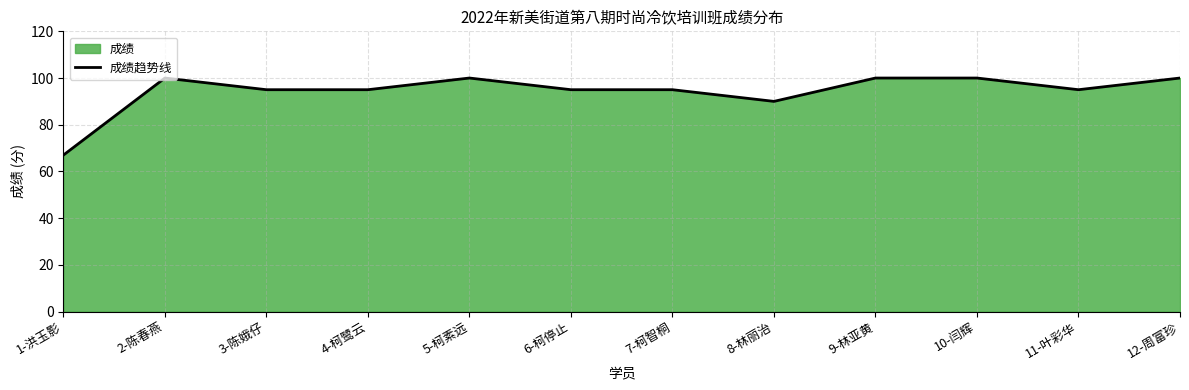

Which has a higher value, 6-柯停止 or 12-周富珍?

12-周富珍